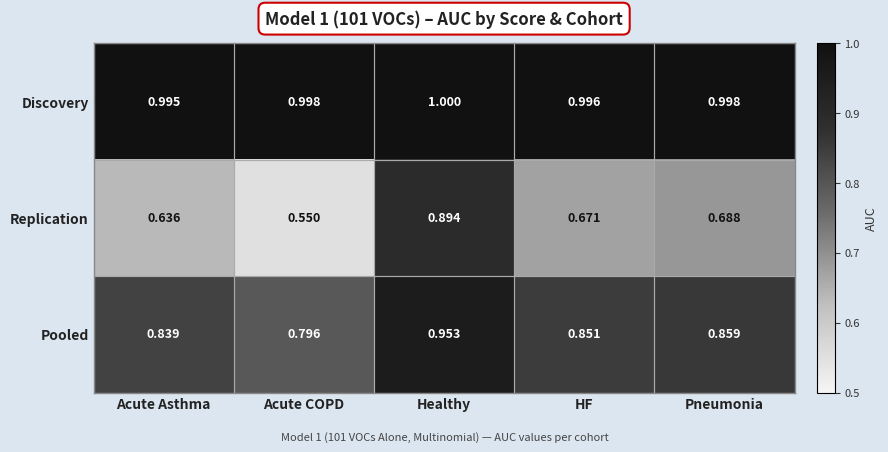

Which category has the highest value in the Replication series?

Healthy